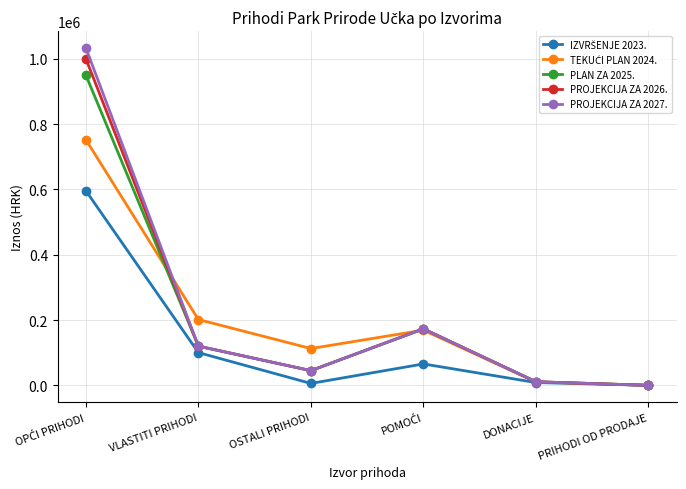

What is the greatest value displayed?

1032800.0